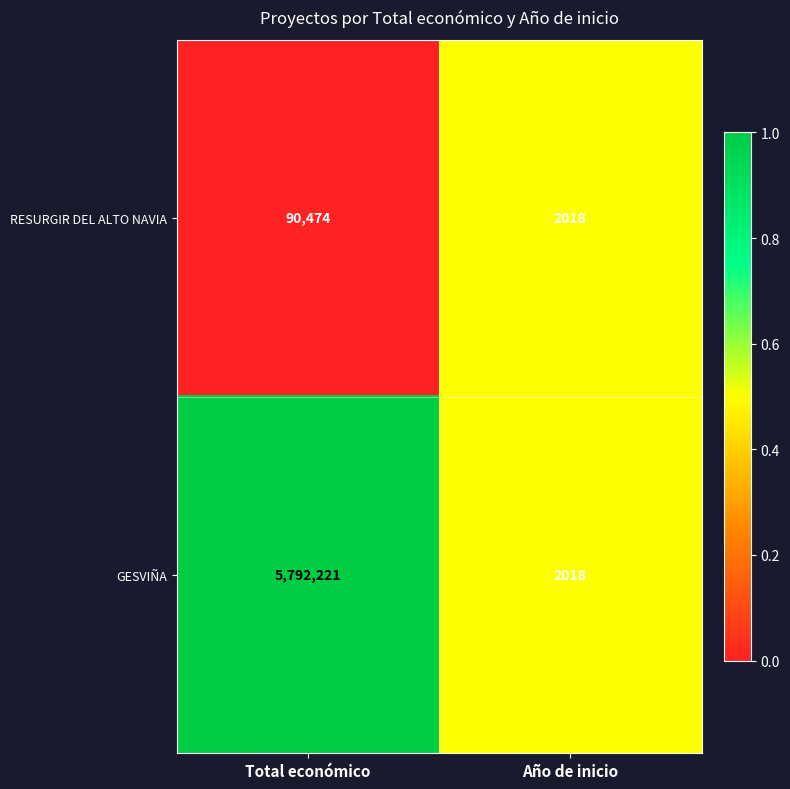

How many distinct data groups are displayed?

2